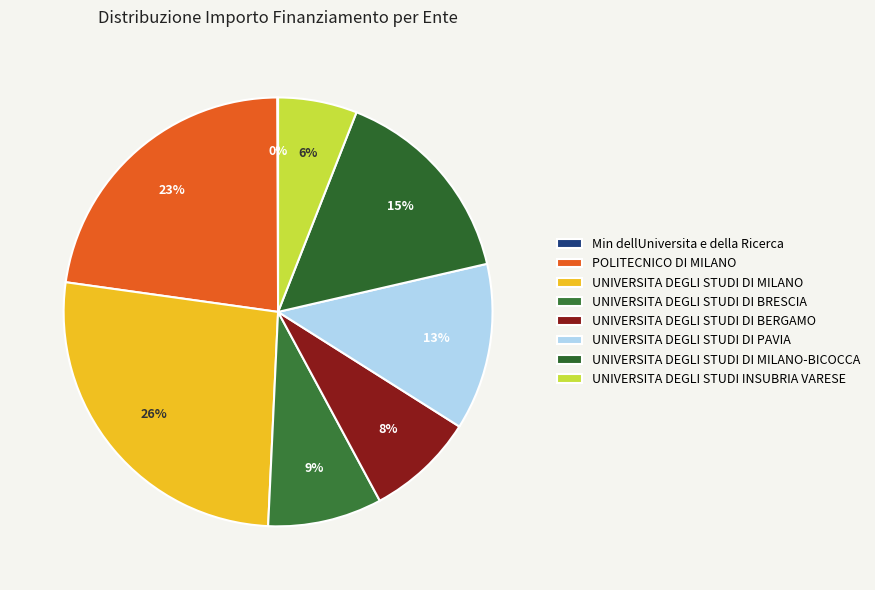

To the nearest percent, what is the average slice percentage?

12%